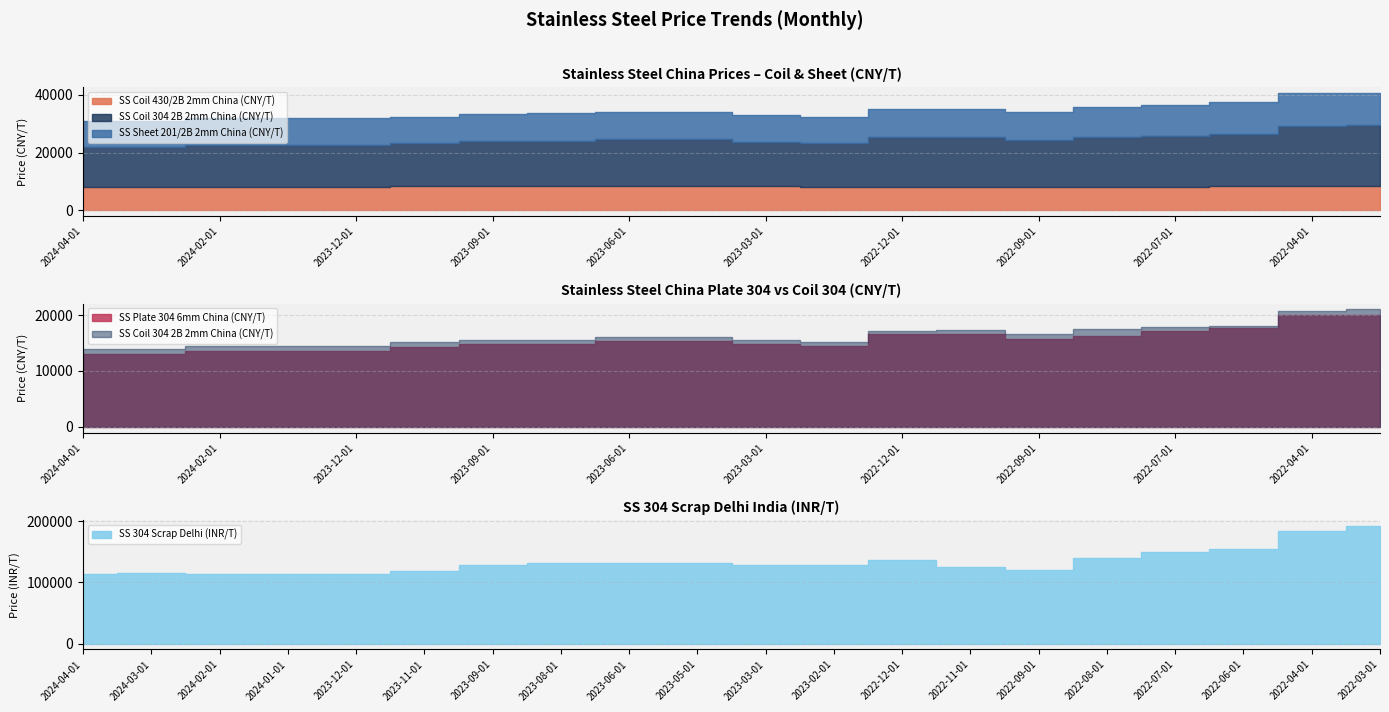

Which category has the lowest value across all series?

2022-09-01